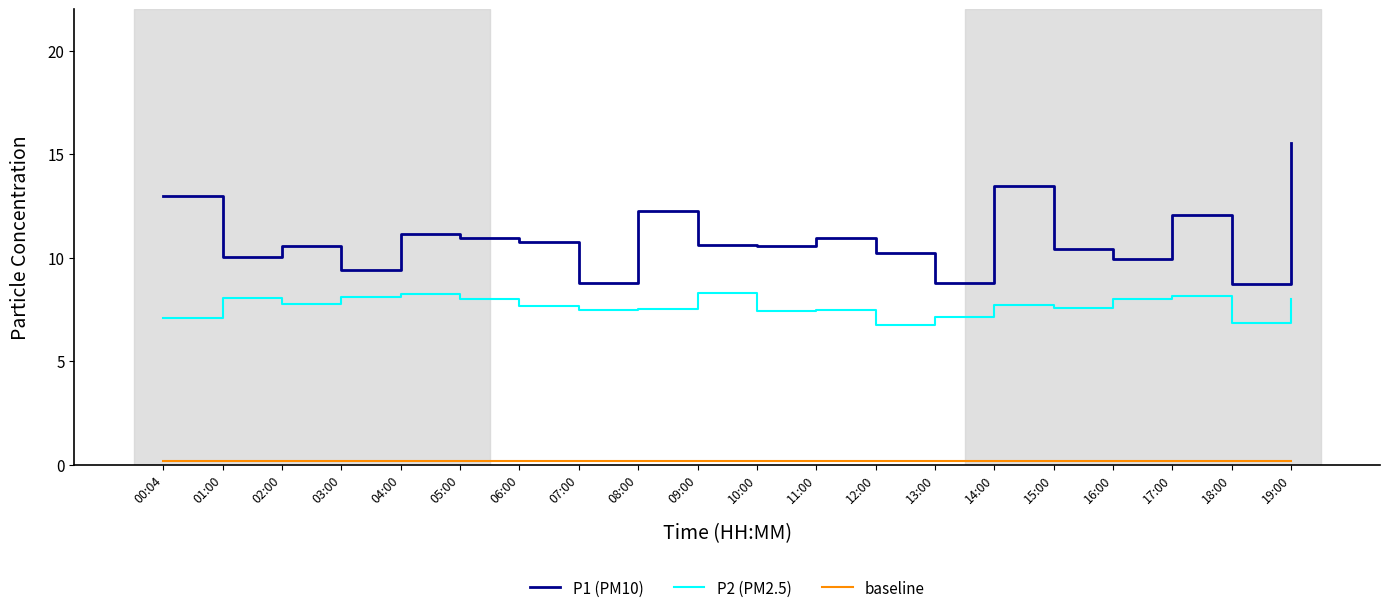

At which category is the sum across all series the highest?

19:00